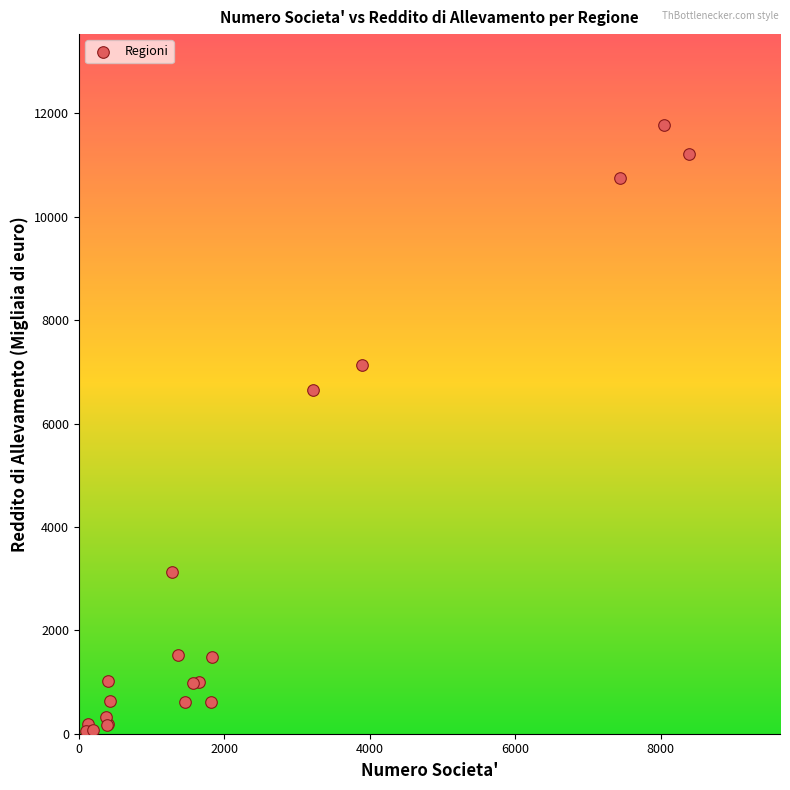

What Y value in the scatter plot is closest to 5907?

6657